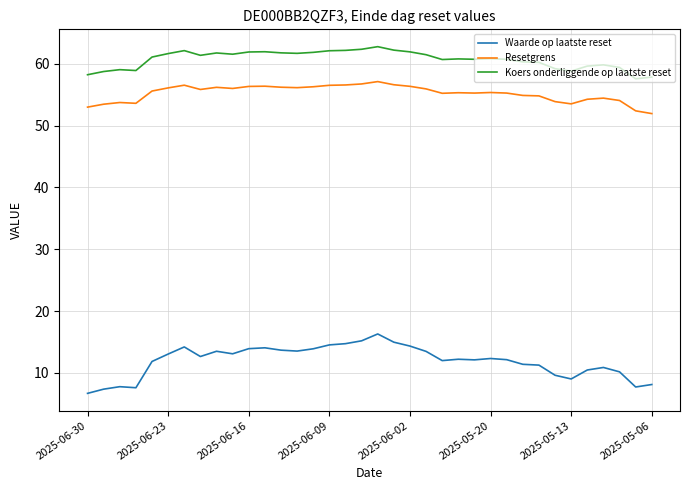

At how many categories does at least one series exceed 11?

36